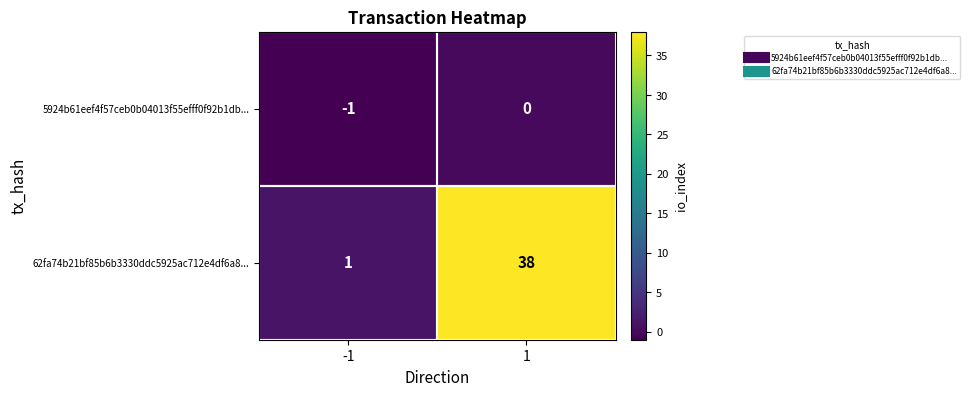

What is the sum of the 62fa74b21bf85b6b3330ddc5925ac712e4df6a8... values at 1 and -1?

39